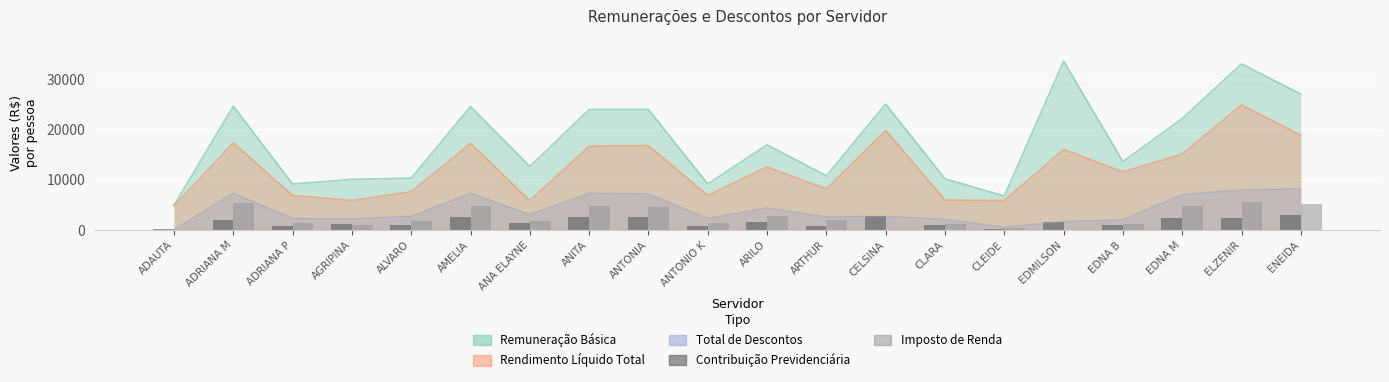

The value of Contribuição Previdenciária at ANTONIA is 2547.8. True or false?

True